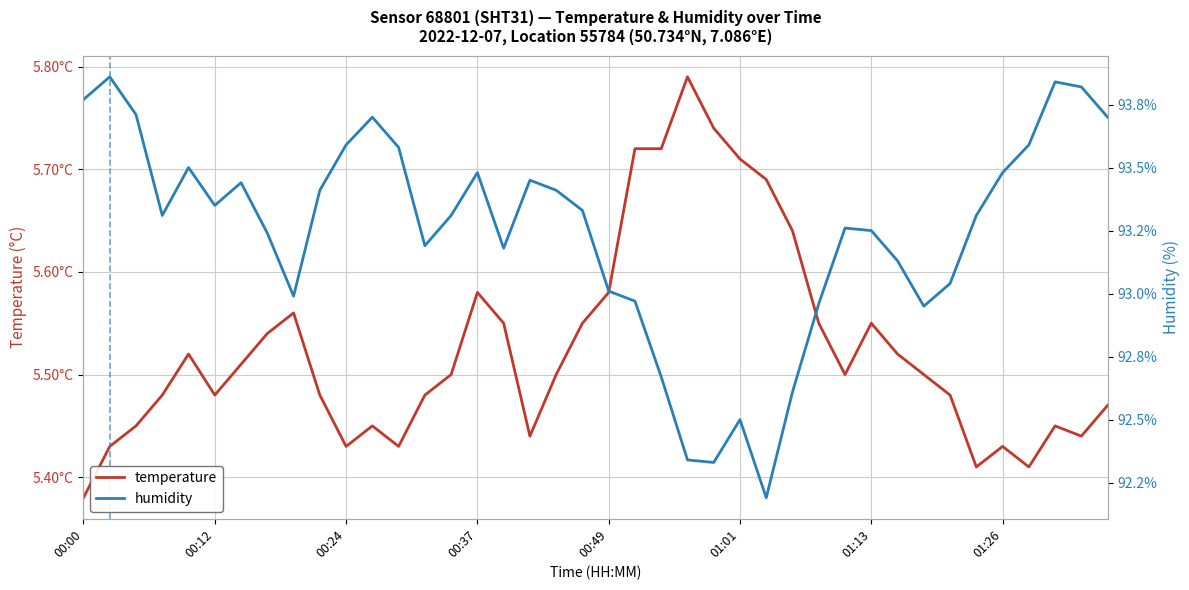

True or false: humidity and temperature intersect in this chart.

False